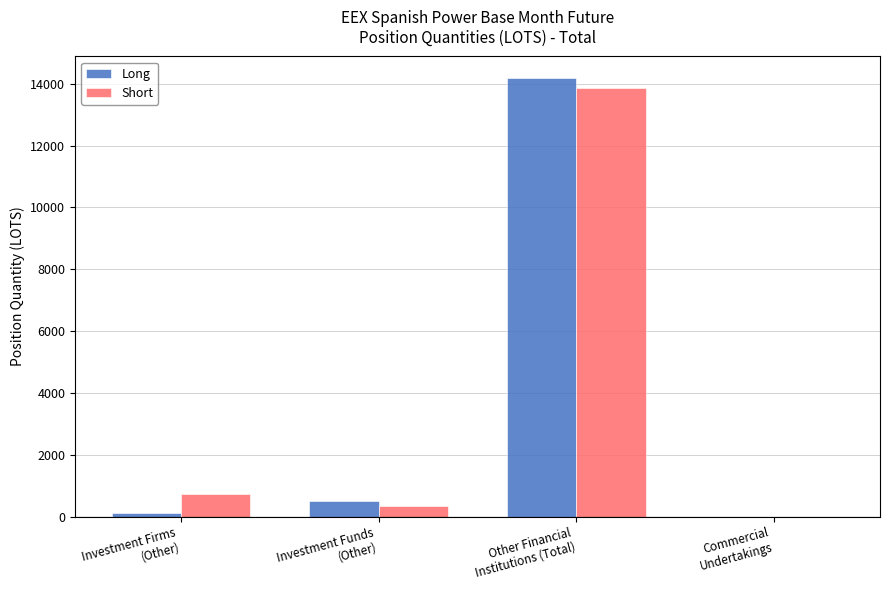

What is the average value of the Short series?

3731.9